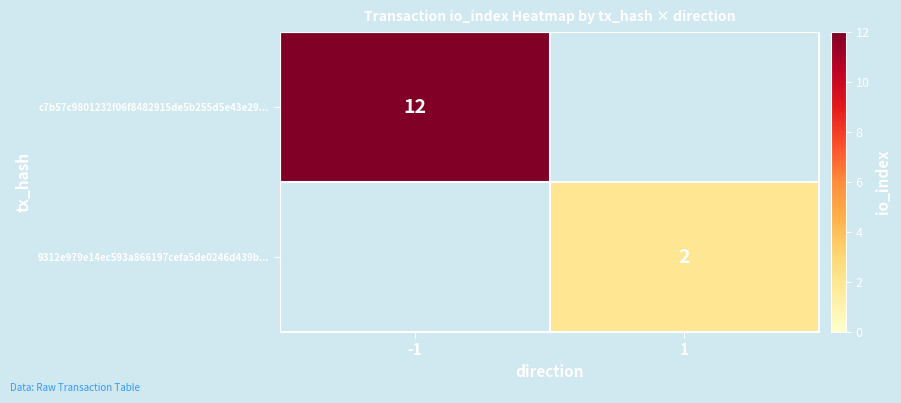

Is the value of c7b57c9801232f06f8482915de5b255d5e43e29... at -1 greater than the value of 9312e979e14ec593a866197cefa5de0246d439b... at 1?

Yes